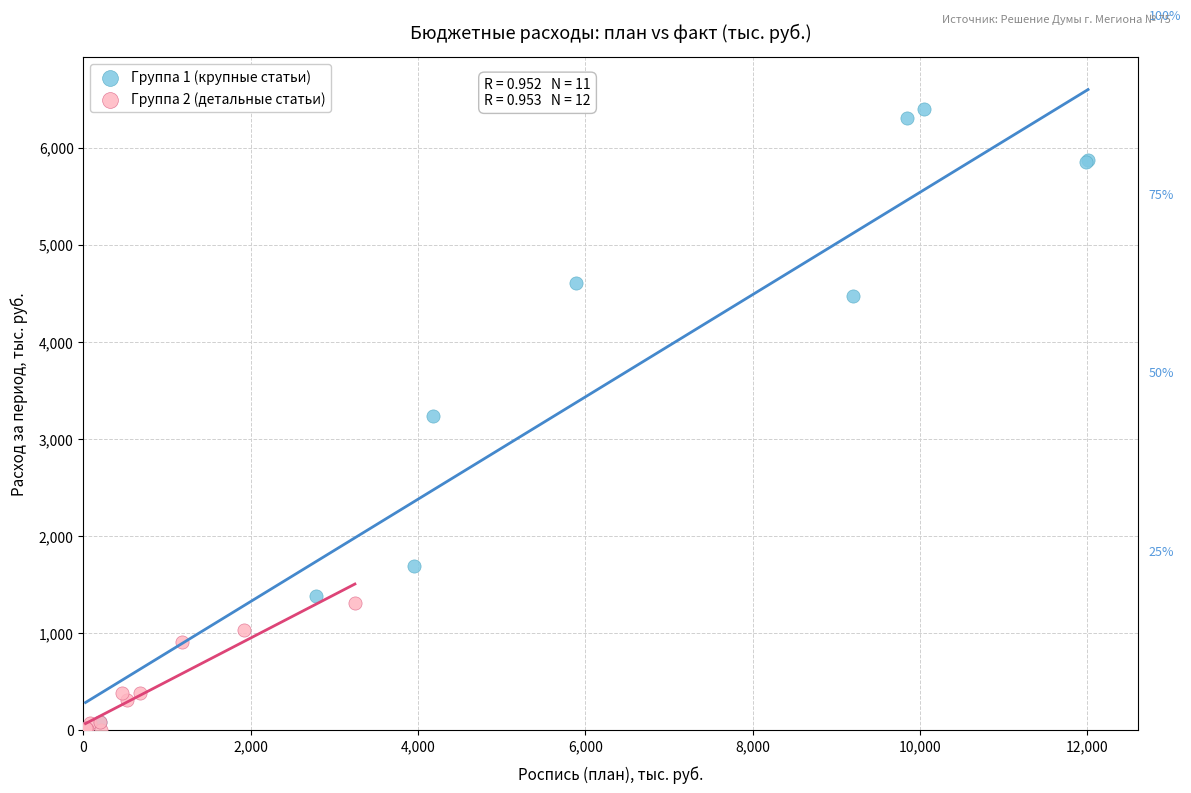

Which series reaches the maximum Y coordinate?

Группа 1 (крупные статьи)